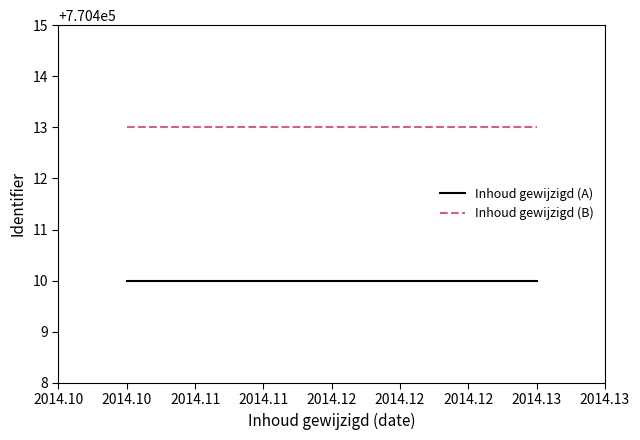

Count the number of data series in this chart.

2